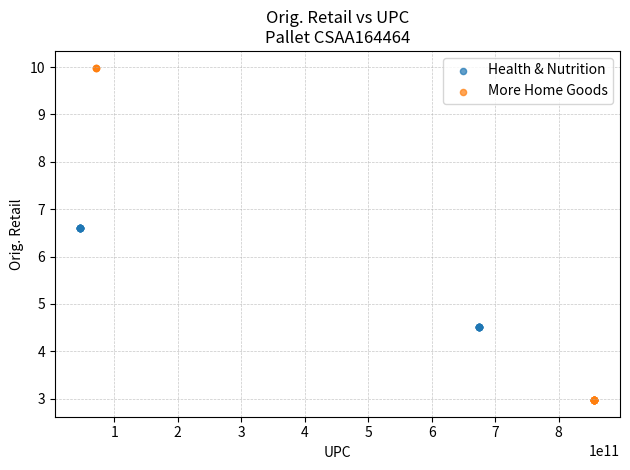

Which series reaches the maximum Y coordinate?

More Home Goods